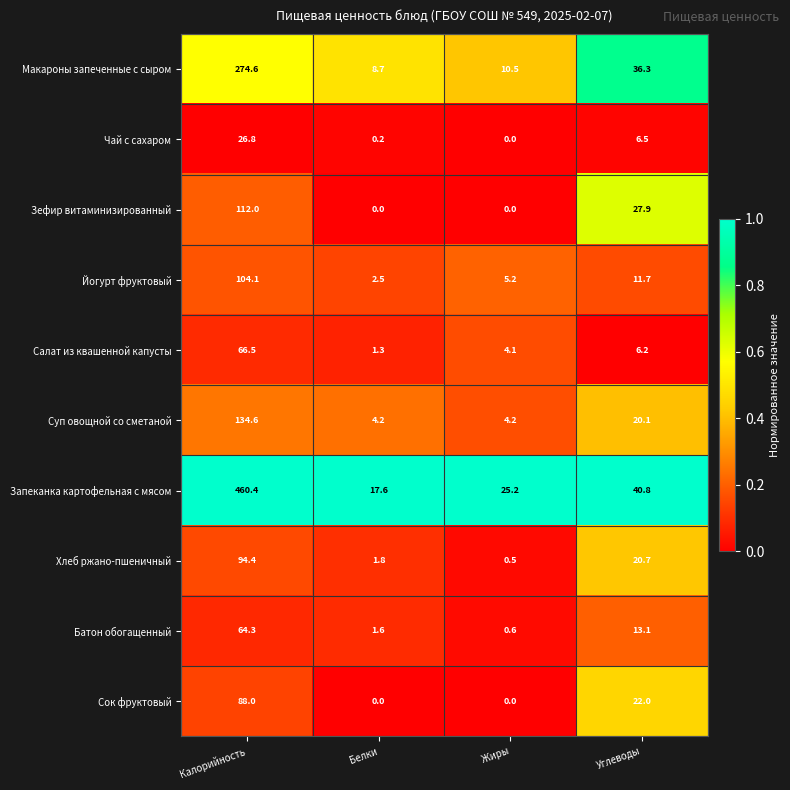

At which category does the chart reach its peak across all series?

Калорийность